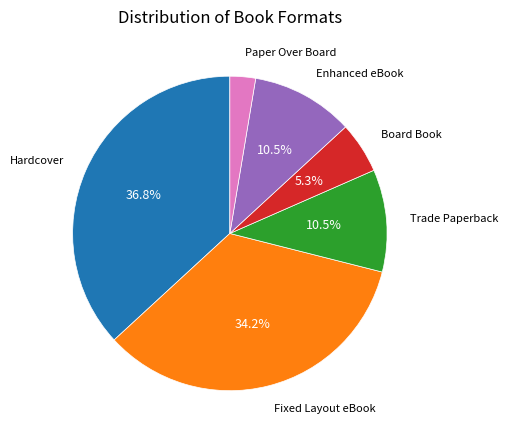

Is there any slice that represents more than half of the pie?

No